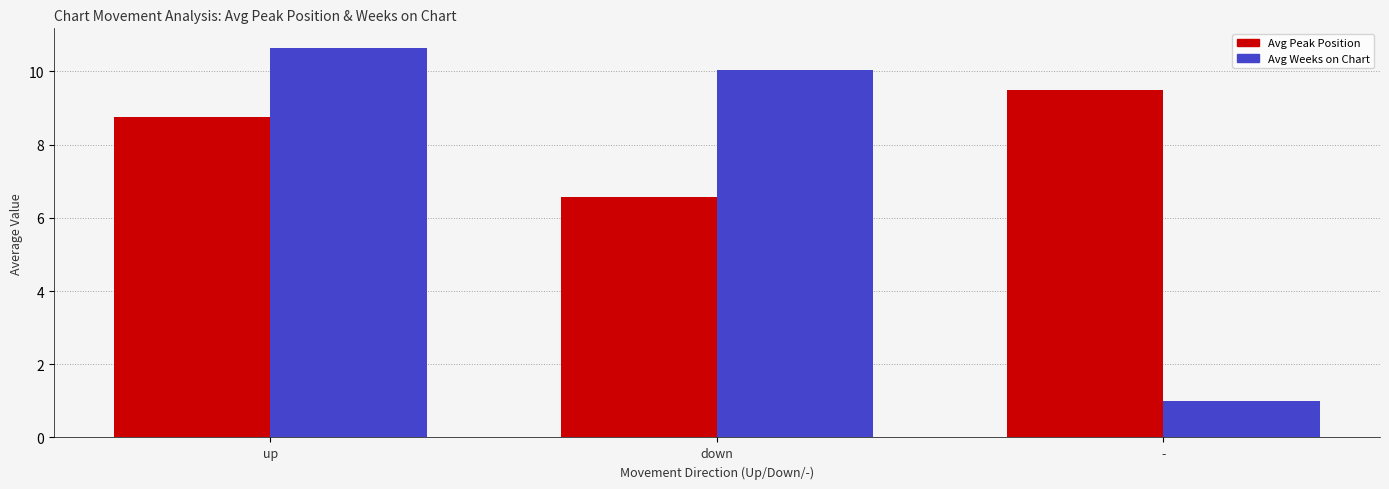

What is the label of the 1st bar from the right?

-